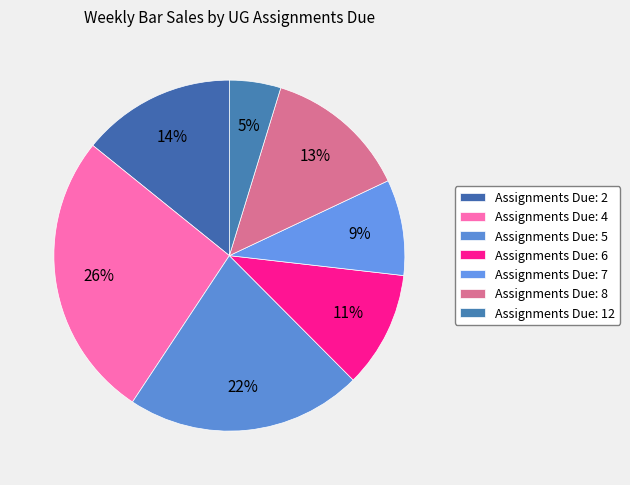

How many slices are in this pie chart?

7